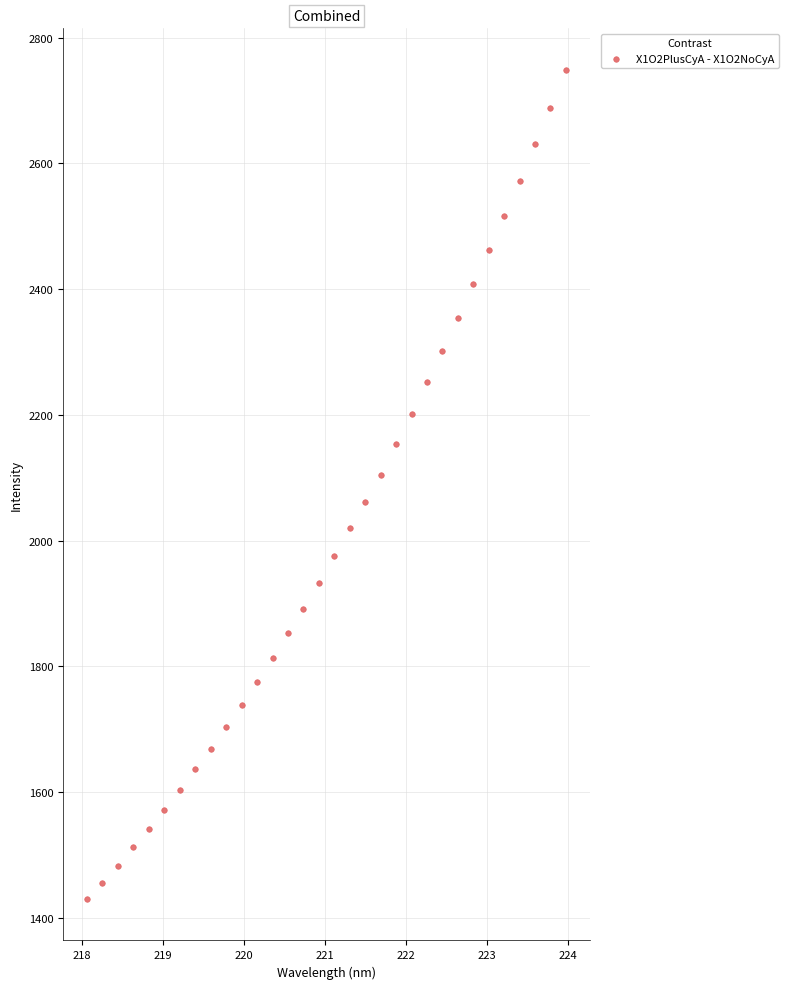

What is the range of Y values (max minus min)?

1319.1